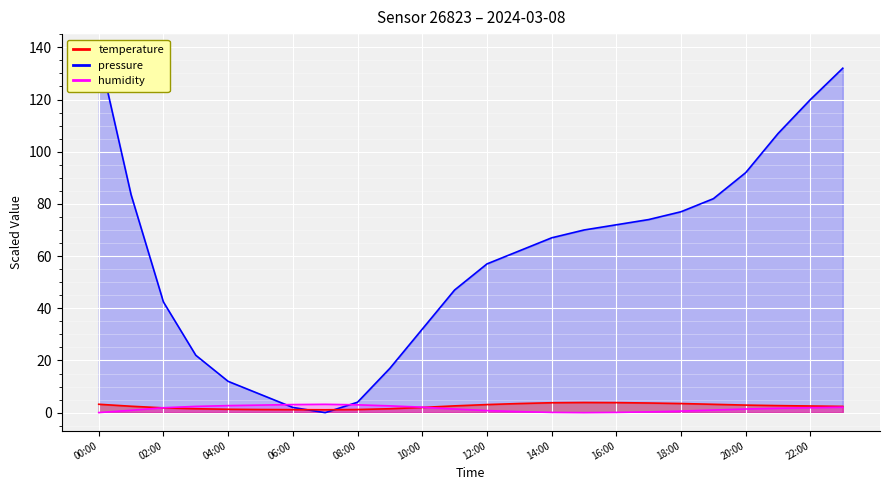

Where does the temperature series first go above 2?

00:00